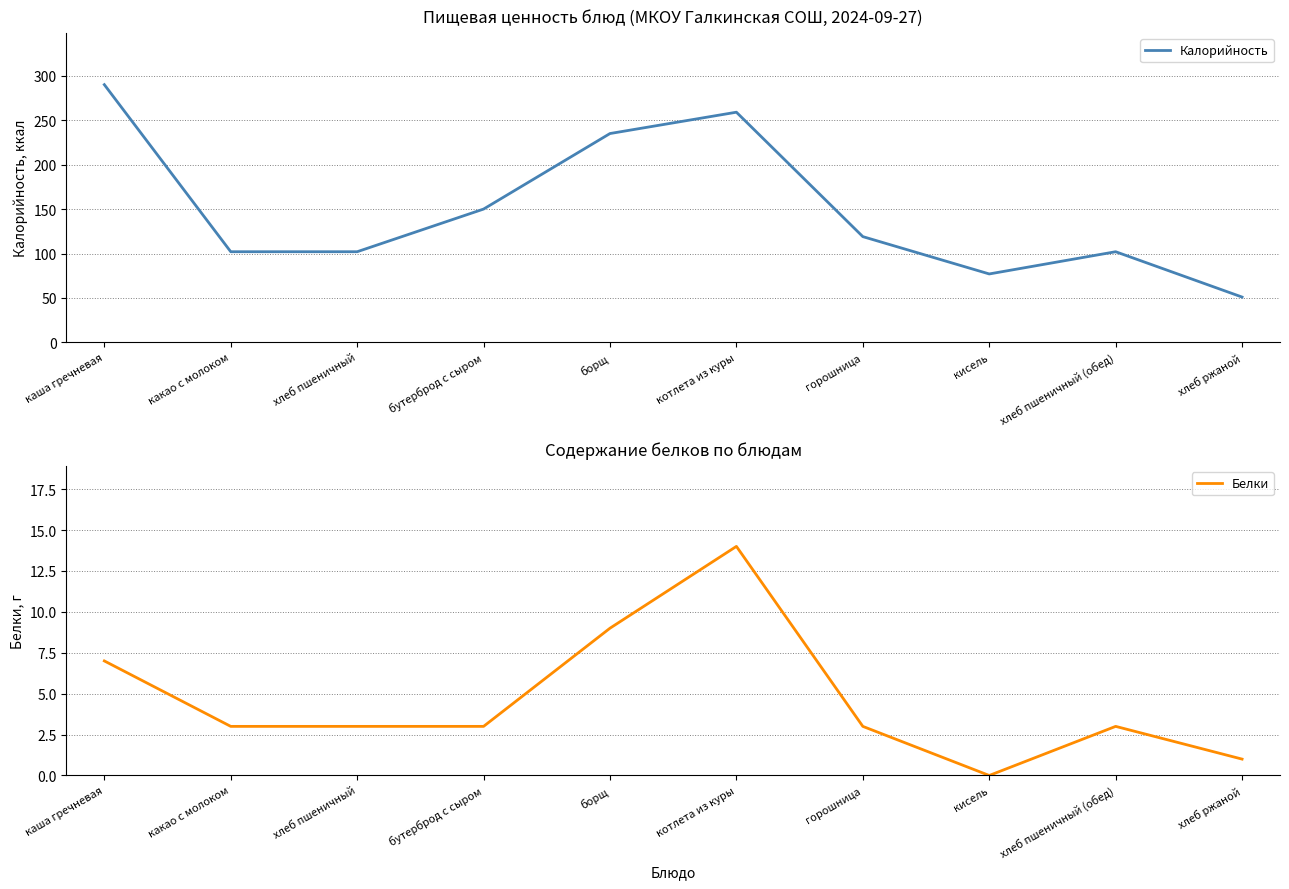

Reading left to right, extract all data points from this chart.

Калорийность: каша гречневая=290	какао с молоком=102	хлеб пшеничный=102	бутерброд с сыром=150	борщ=235	котлета из куры=259	горошница=119	кисель=77	хлеб пшеничный (обед)=102	хлеб ржаной=51
Белки: каша гречневая=7	какао с молоком=3	хлеб пшеничный=3	бутерброд с сыром=3	борщ=9	котлета из куры=14	горошница=3	кисель=0	хлеб пшеничный (обед)=3	хлеб ржаной=1